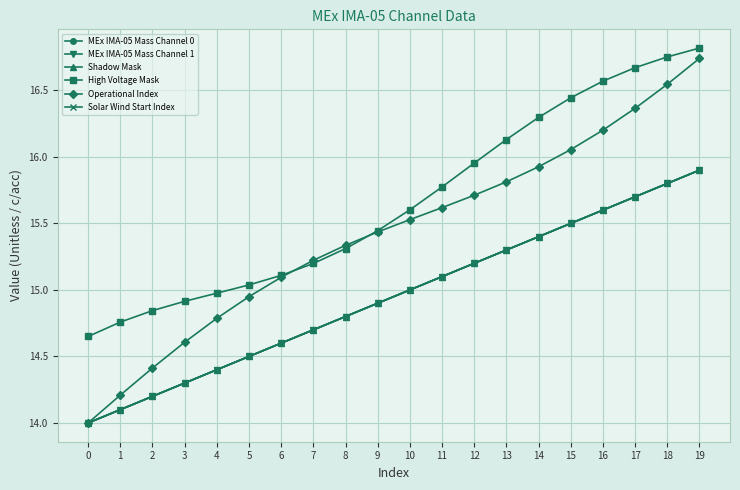

Does the chart have visible grid lines?

Yes